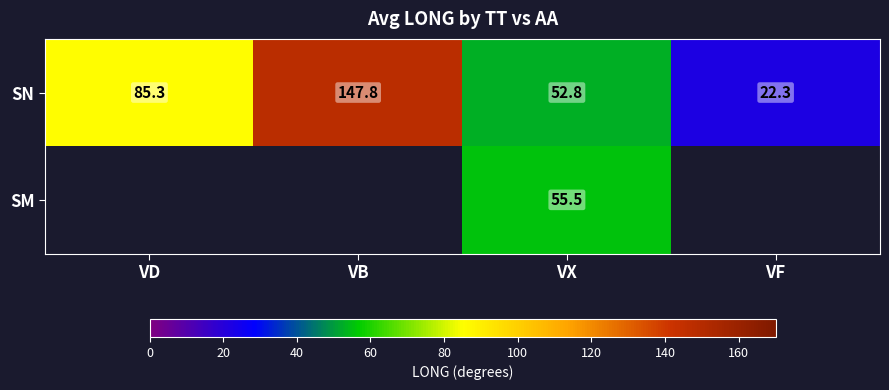

Is it true that SM equals 55.5 at VX?

True